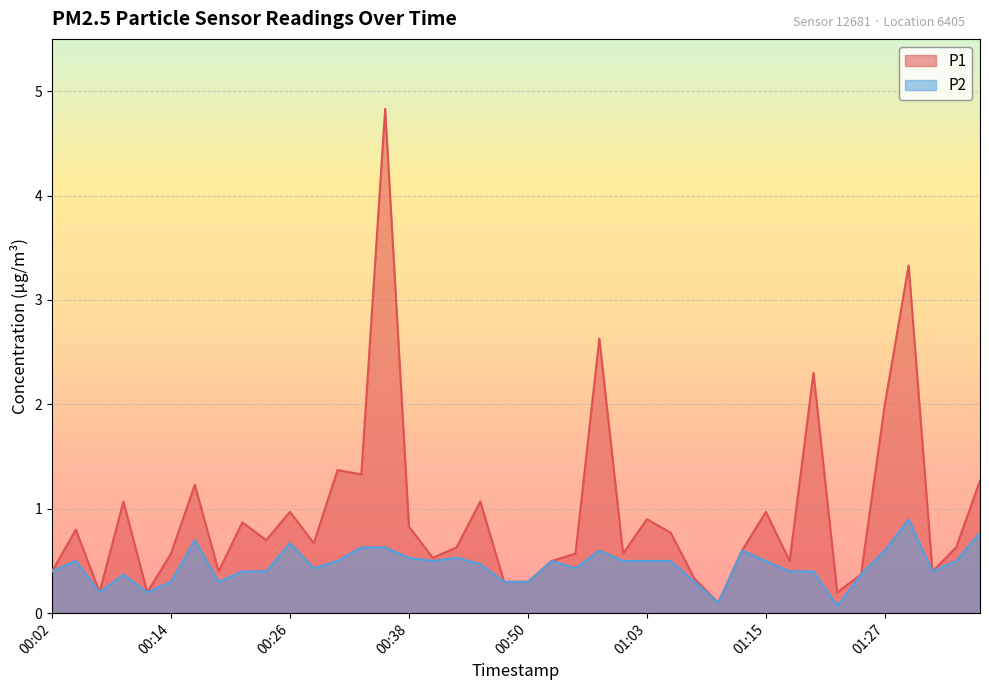

Between 00:33 and 00:06, which is larger?

00:33